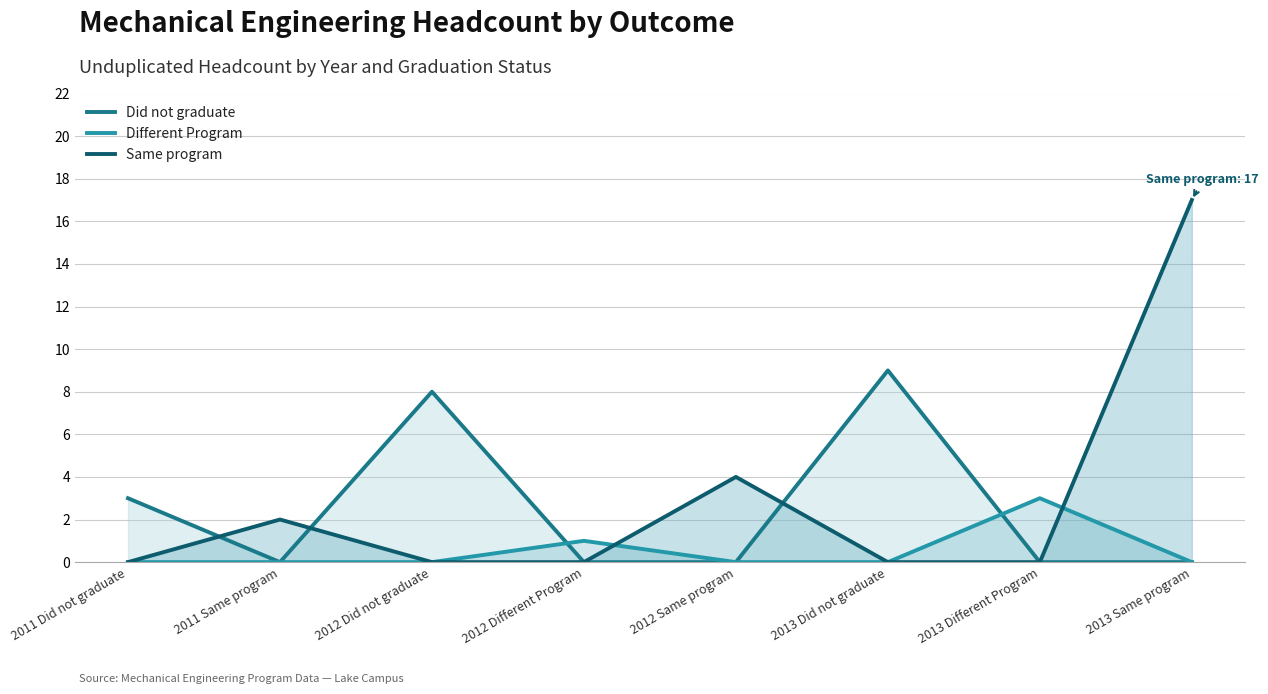

True or false: Same program and Different Program intersect in this chart.

True